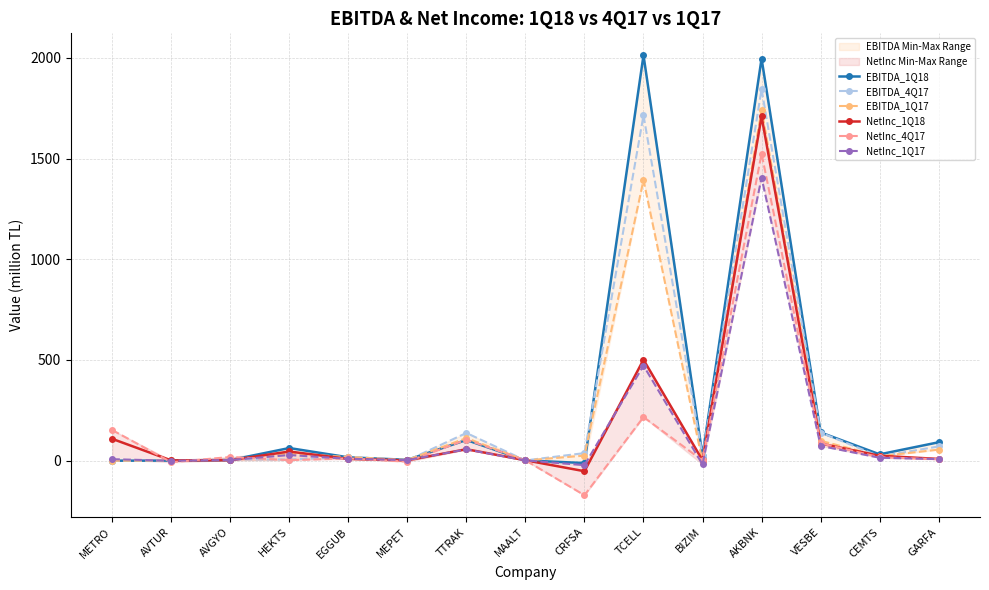

The value of NetInc_4Q17 at AVGYO is 17.6. True or false?

True